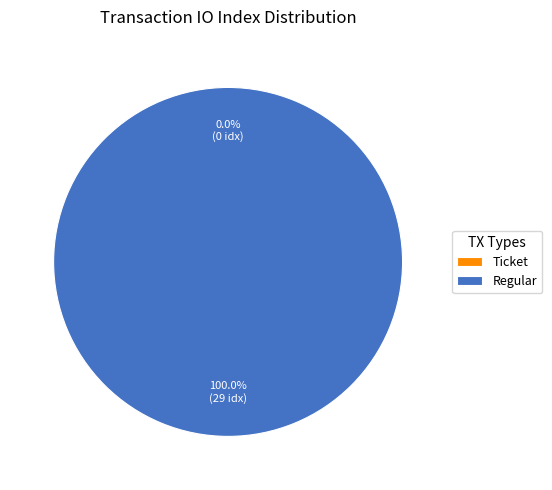

Is it true that Ticket (io_index=0) is 0% of the pie?

True